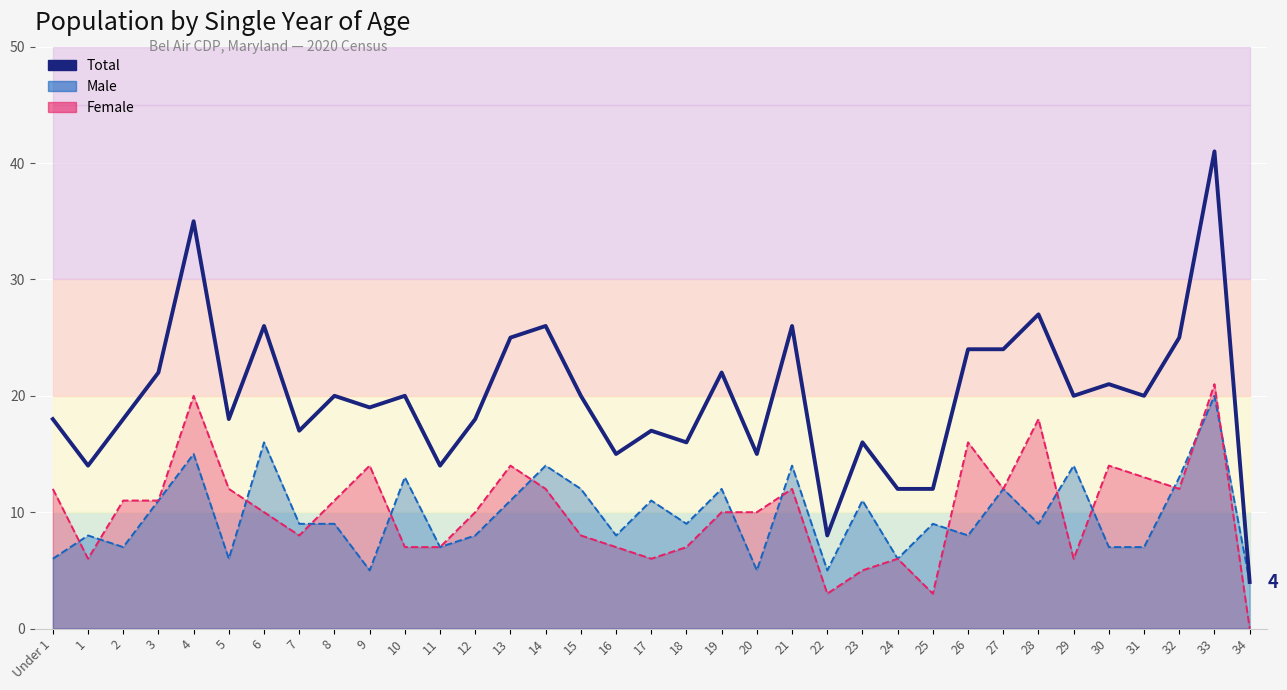

List the labels in order of value, largest first.

33, 4, 28, 6, 14, 21, 13, 32, 26, 27, 3, 19, 30, 8, 10, 15, 29, 31, 9, Under 1, 2, 5, 12, 7, 17, 18, 23, 16, 20, 1, 11, 24, 25, 22, 34